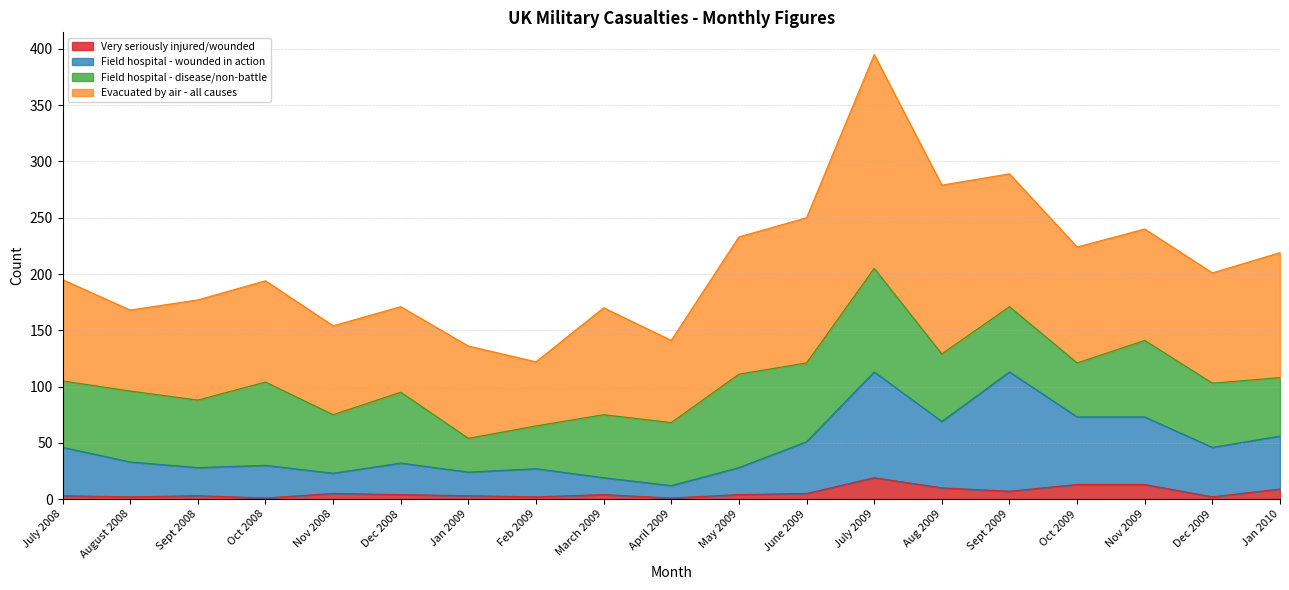

Reading right to left, extract all data points from this chart.

Very seriously injured/wounded: 9	2	13	13	7	10	19	5	4	1	4	2	3	4	5	1	3	2	3
Field hospital - wounded in action: 56	46	73	73	113	69	113	51	28	12	19	27	24	32	23	30	28	33	46